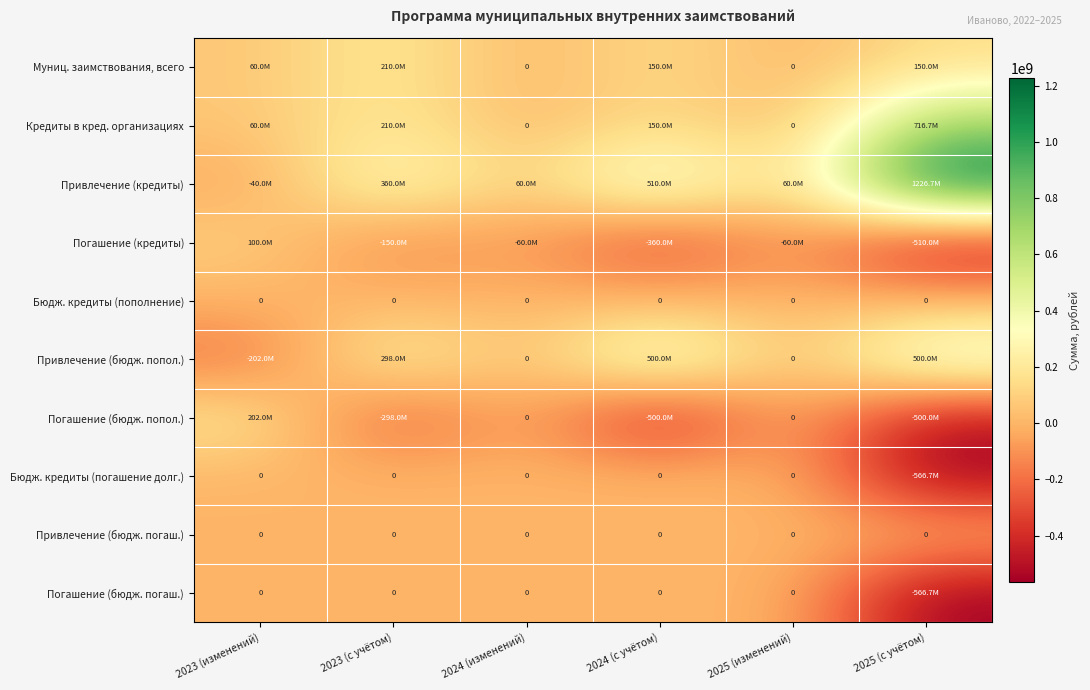

What is the difference between the highest and lowest values at 2025 (изменений)?

120000000.0